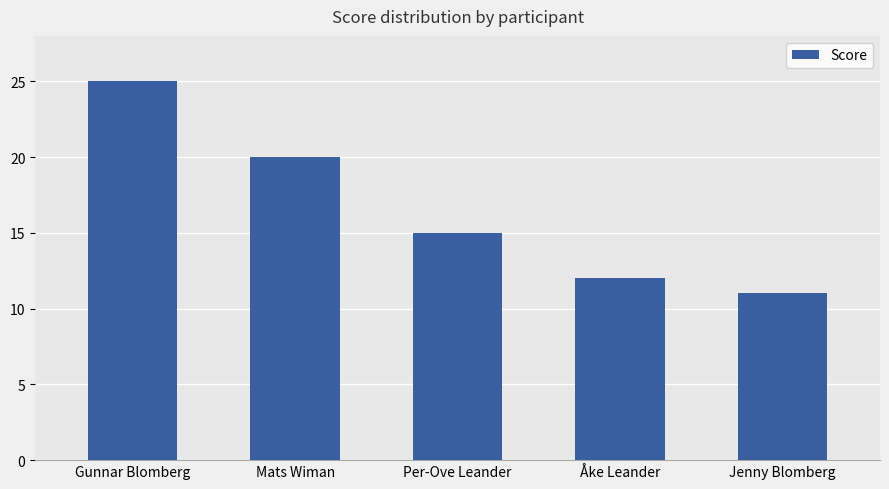

How many bars are there in total?

5